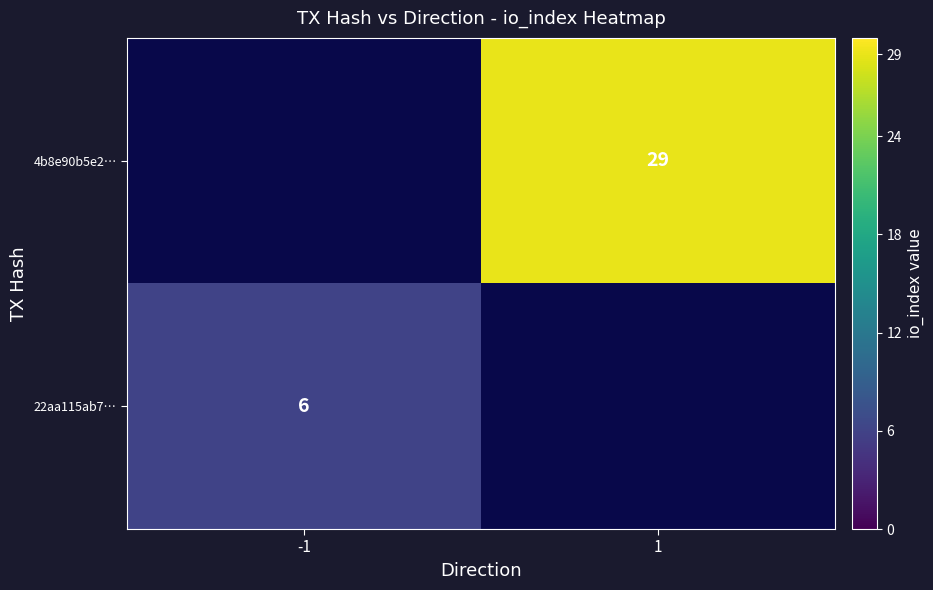

Is it true that 4b8e90b5e2… equals 10.9 at 1?

False